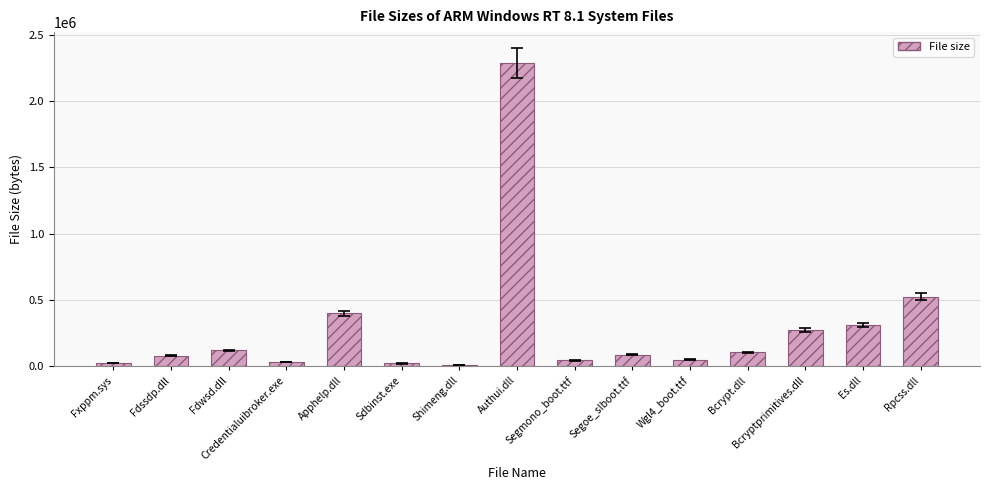

How many series are shown in this chart?

1